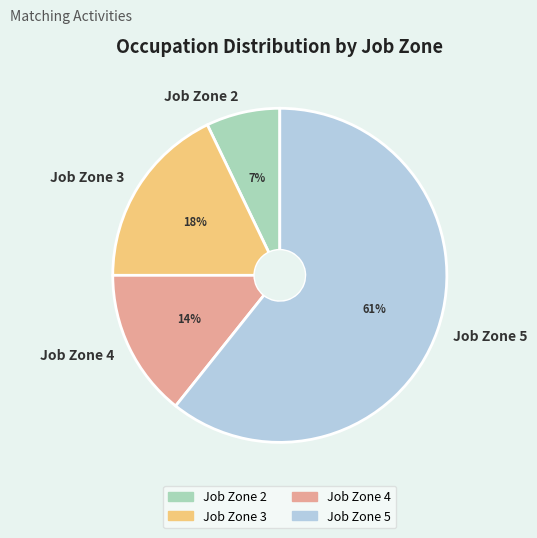

What is the largest slice in the pie chart?

Job Zone 5